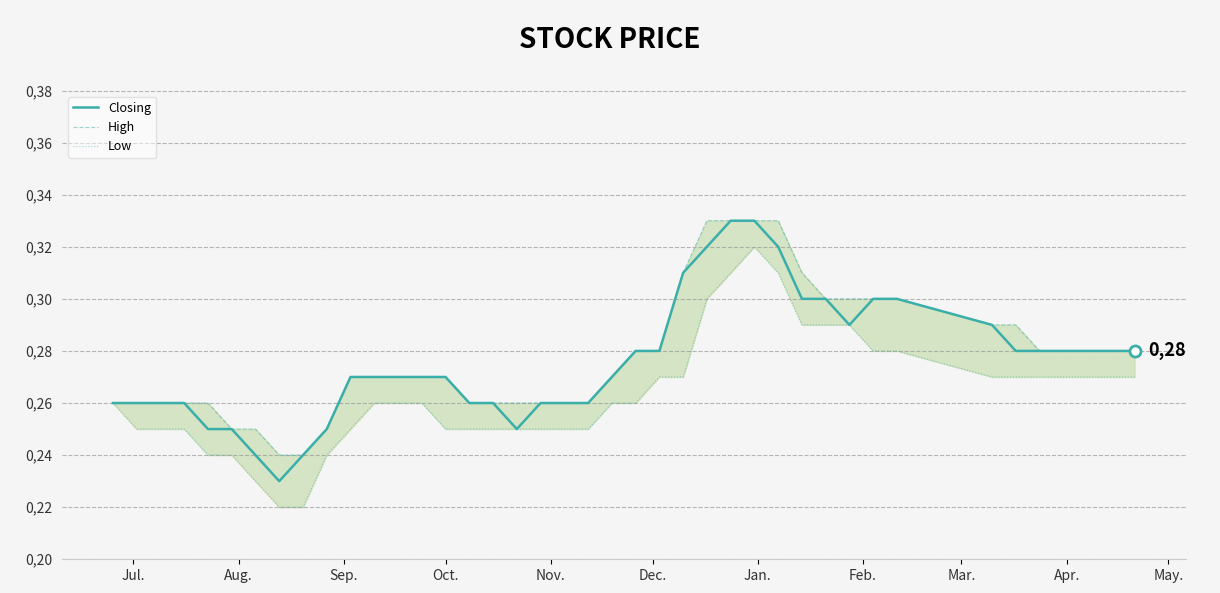

What is the sum of all Low values?

10.5